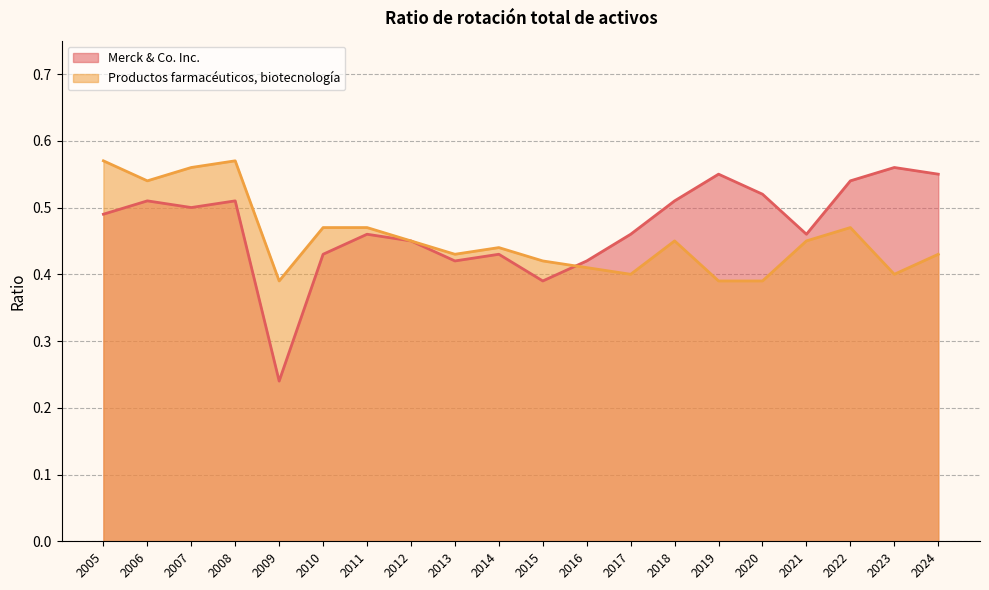

How many lines are shown in the chart?

2